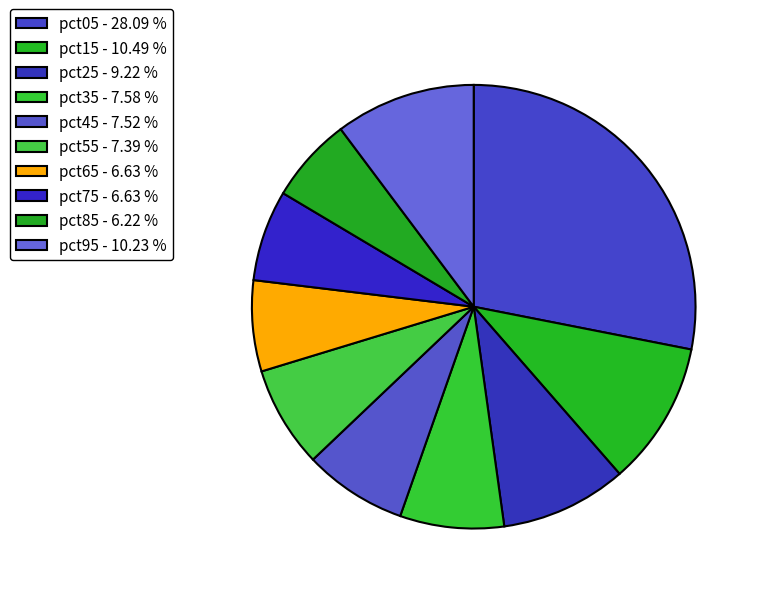

What is the largest slice in the pie chart?

pct05